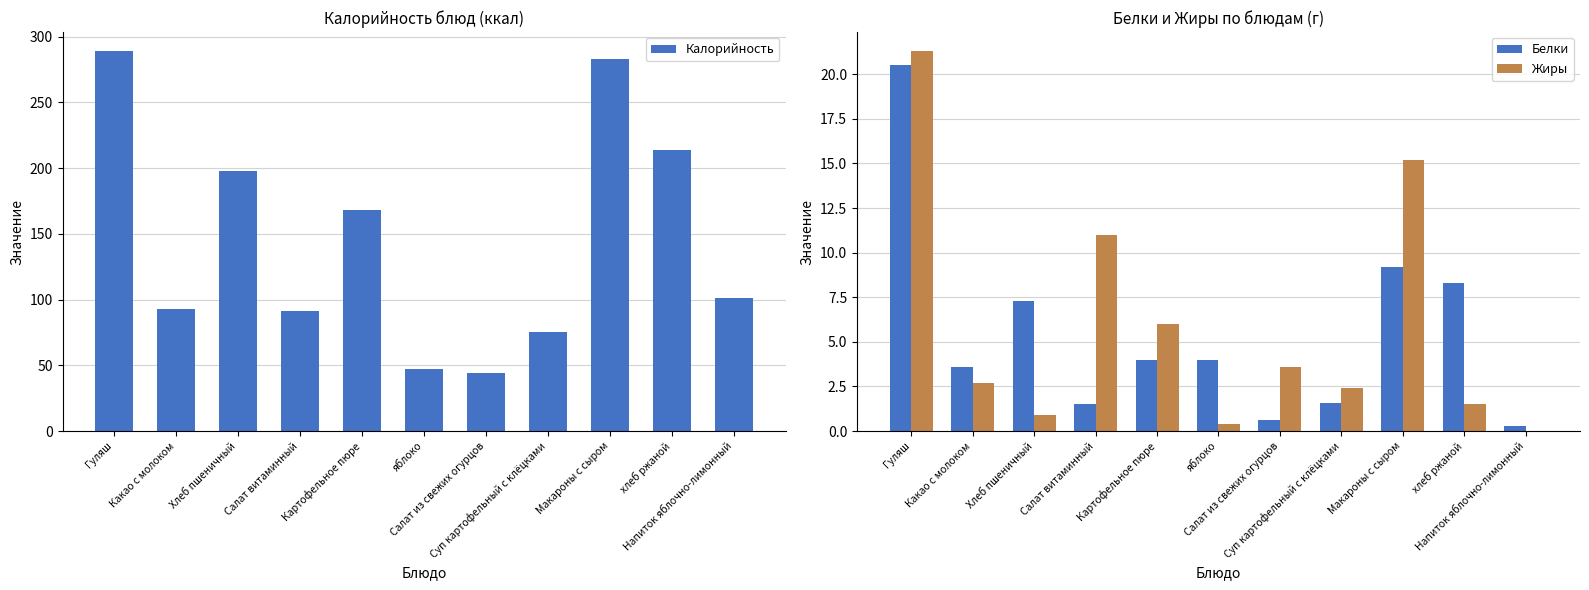

What is the sum of all Жиры values?

65.0